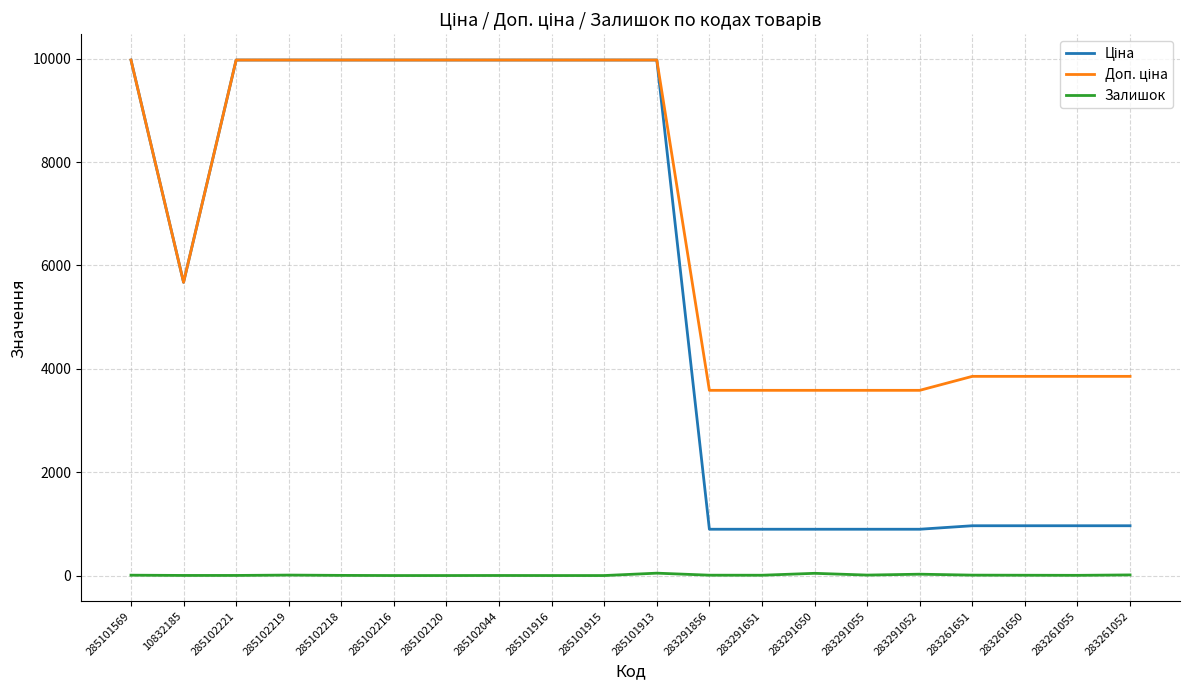

What is the maximum value for Залишок?

46.0